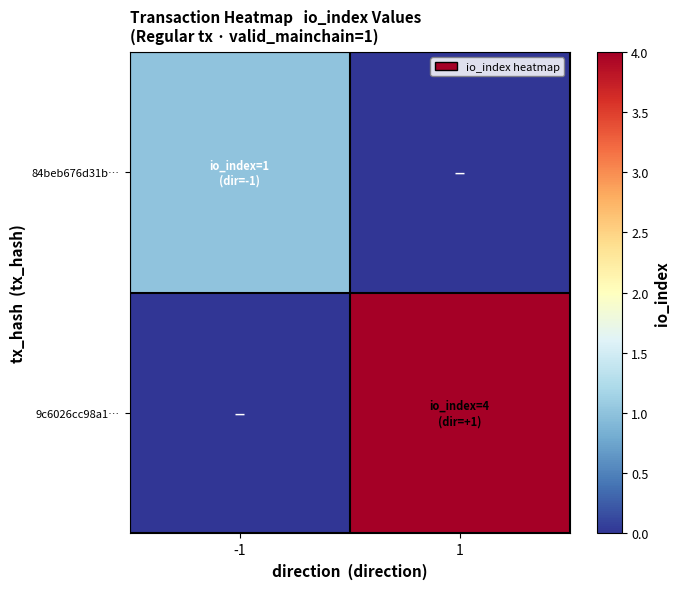

At which category is the sum across all series the highest?

1